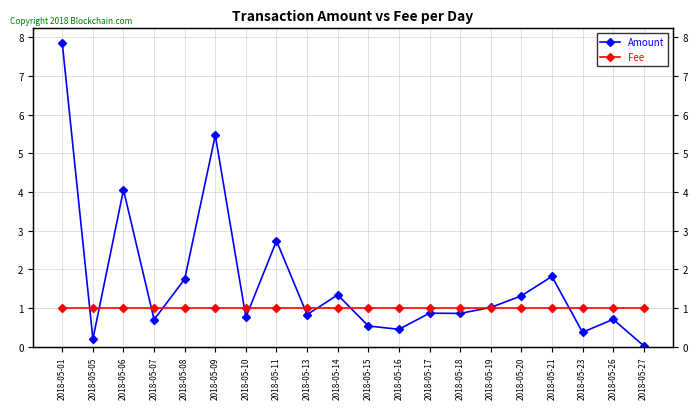

Reading right to left, transcribe all the data shown in this chart.

Amount: 0.0	0.7	0.4	1.8	1.3	1.0	0.9	0.9	0.4	0.5	1.3	0.8	2.7	0.8	5.5	1.7	0.7	4.1	0.2	7.8
Fee: 1.0	1.0	1.0	1.0	1.0	1.0	1.0	1.0	1.0	1.0	1.0	1.0	1.0	1.0	1.0	1.0	1.0	1.0	1.0	1.0